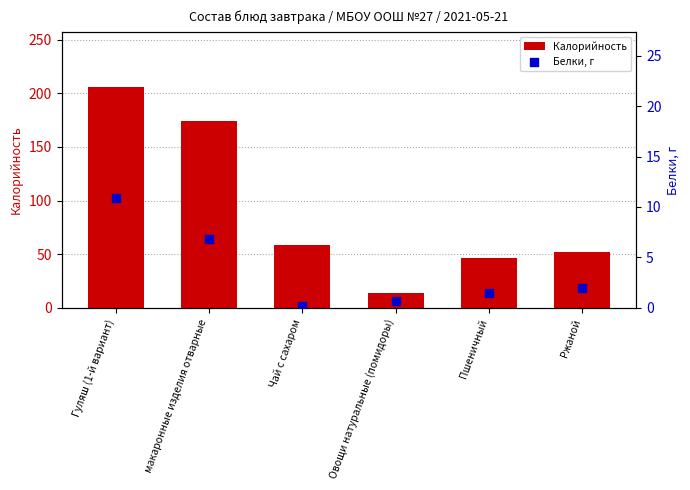

Is the value of Калорийность at Овощи натуральные (помидоры) greater than the value of Белки, г at Пшеничный?

Yes